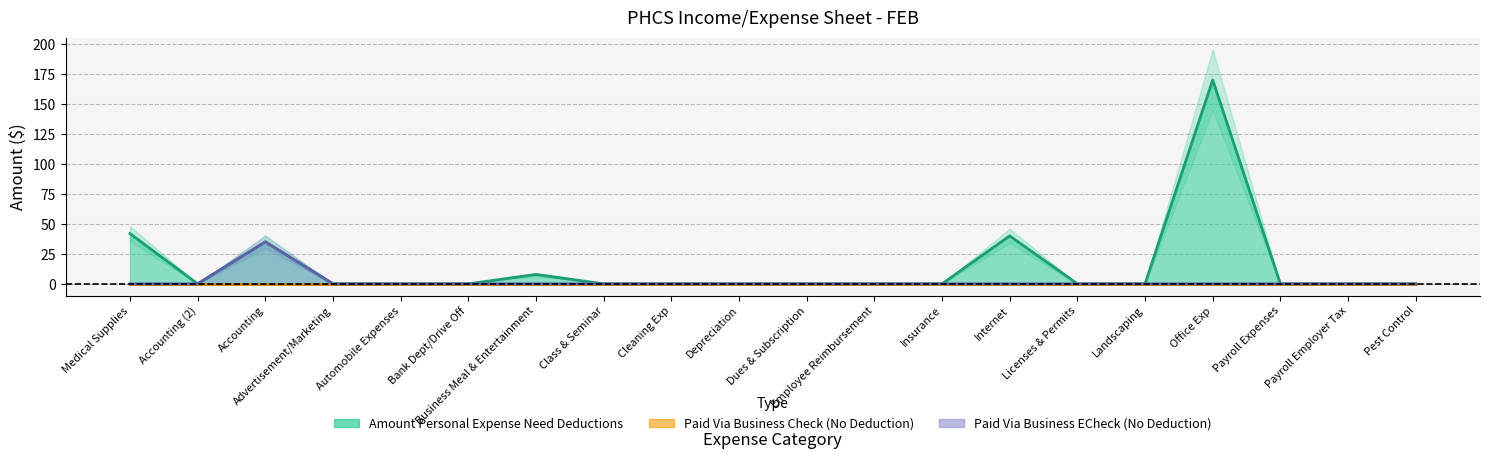

Is it true that Paid Via Business ECheck (No Deduction) equals -20.7 at Licenses & Permits?

False